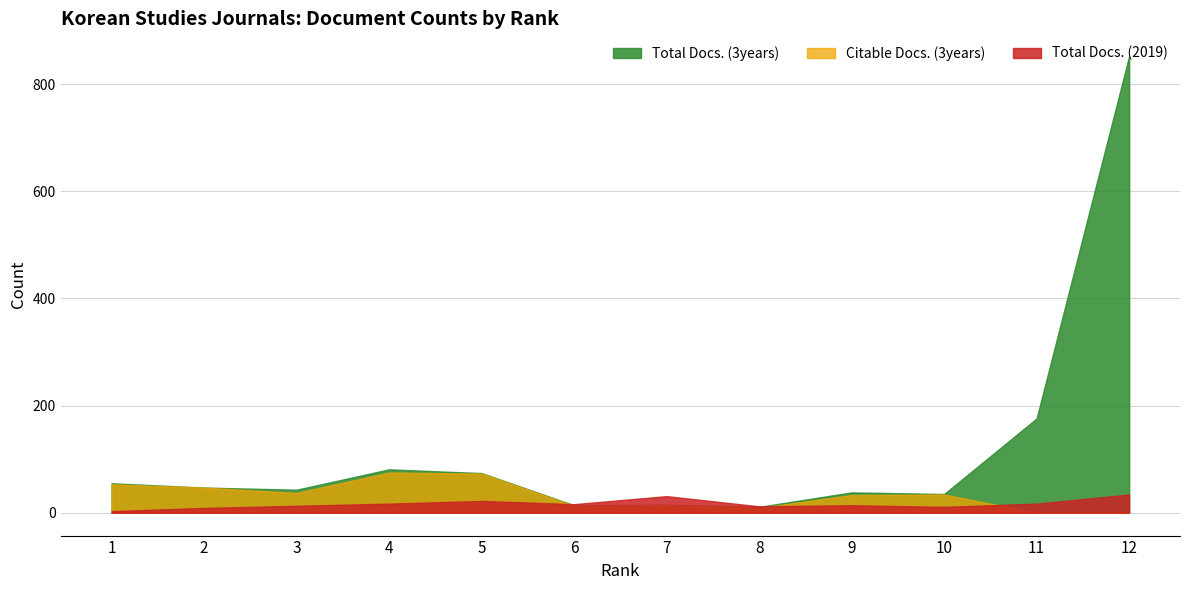

How many intersections are there between Citable Docs. (3years) and Total Docs. (2019)?

3